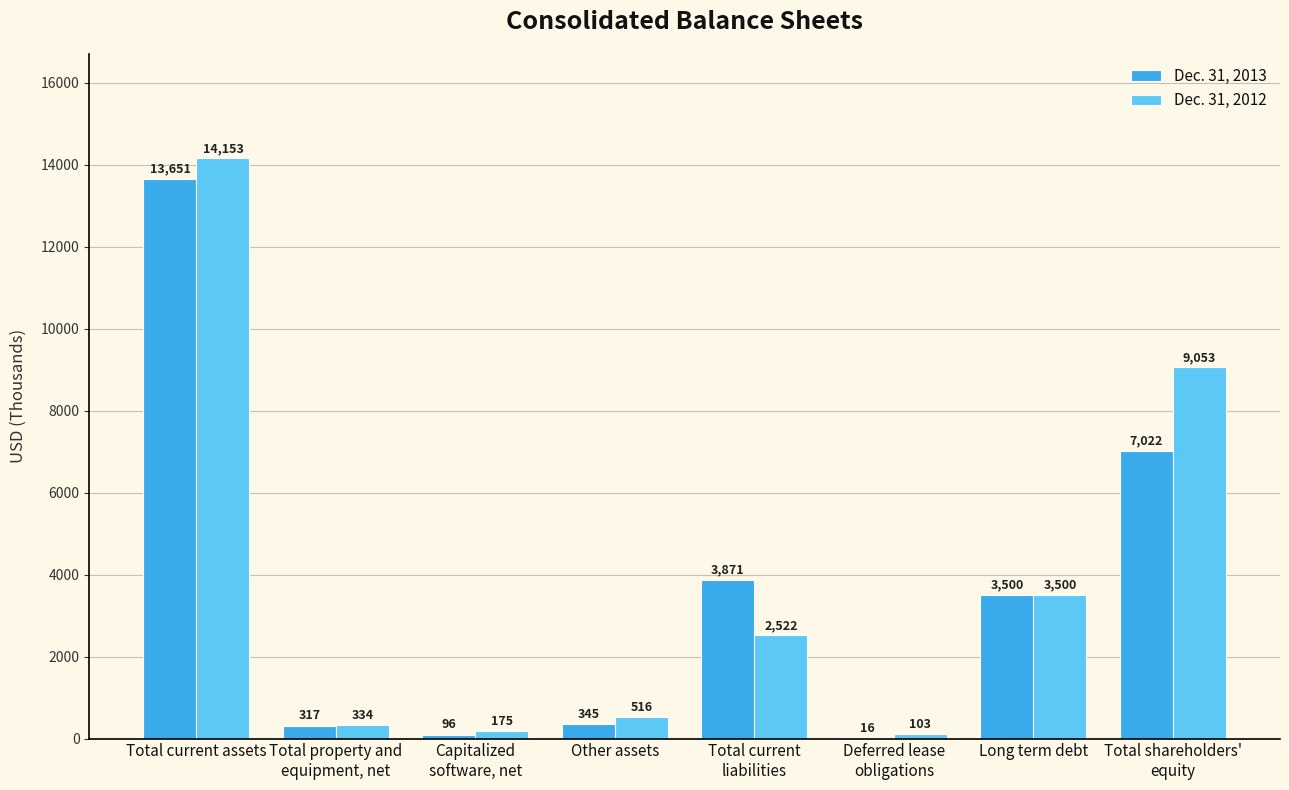

What is the sum of the Dec. 31, 2012 values at Total current assets and Long term debt?

17653